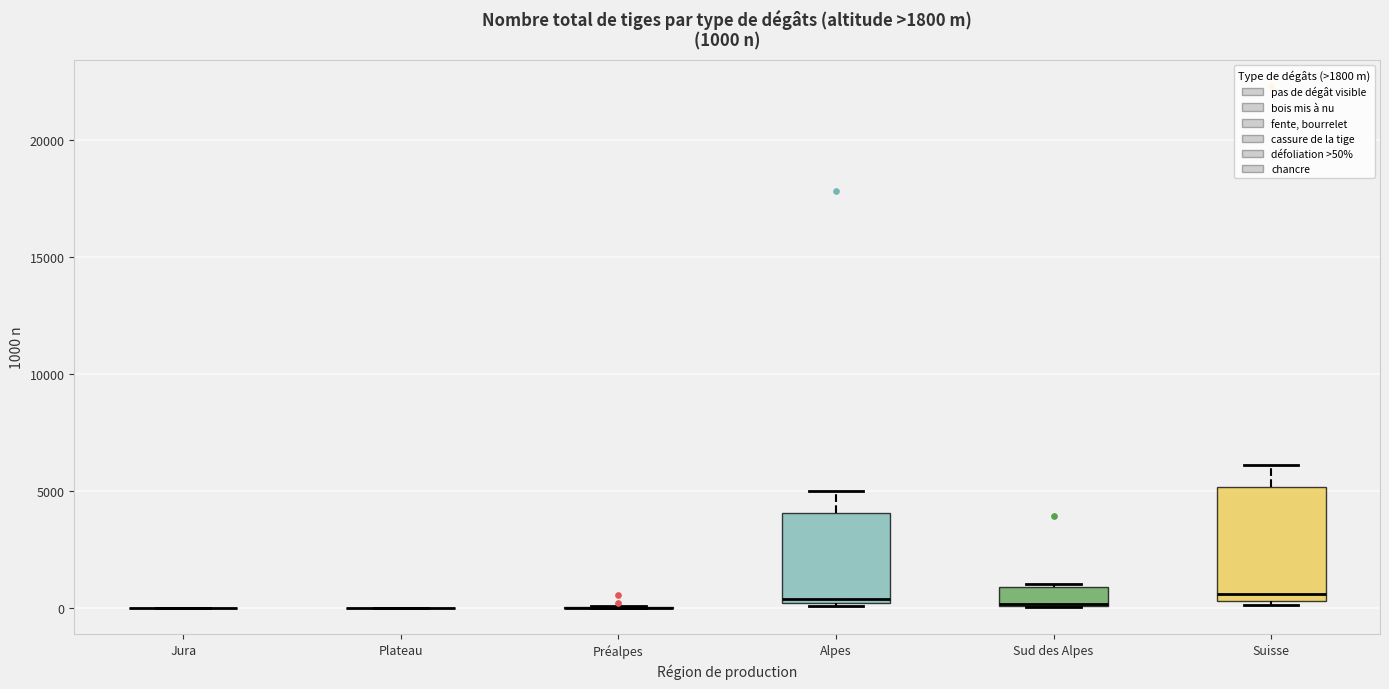

Which box is the tallest, from its lower edge to its upper edge?

Suisse